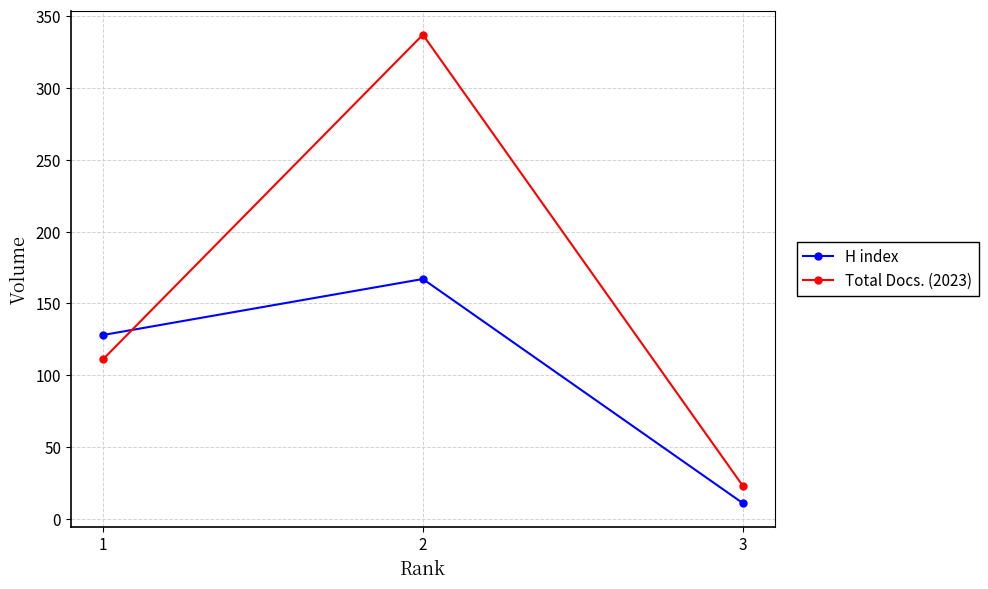

How many data points does each series have?

3